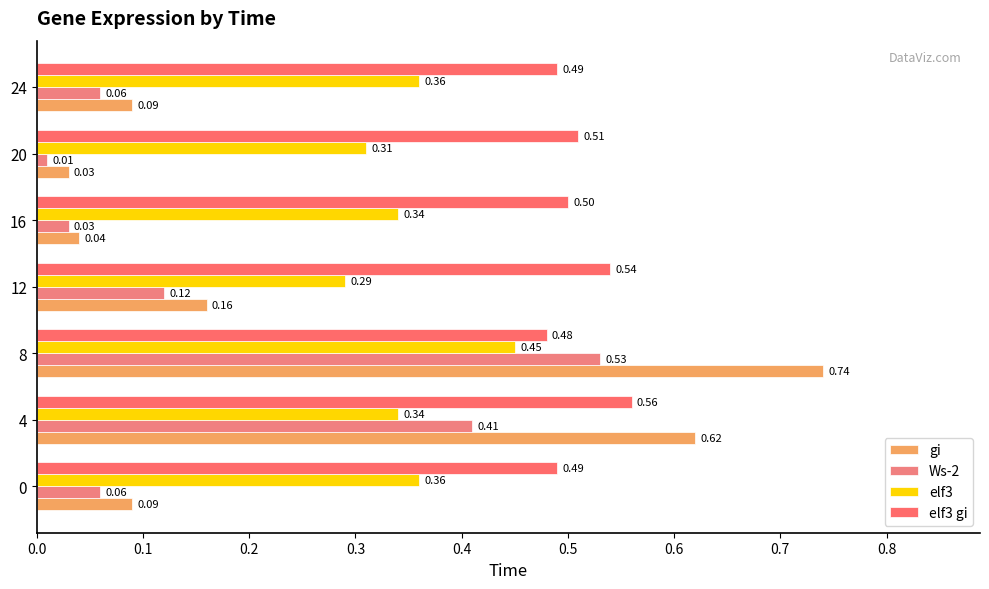

Count the number of categories in the chart.

7